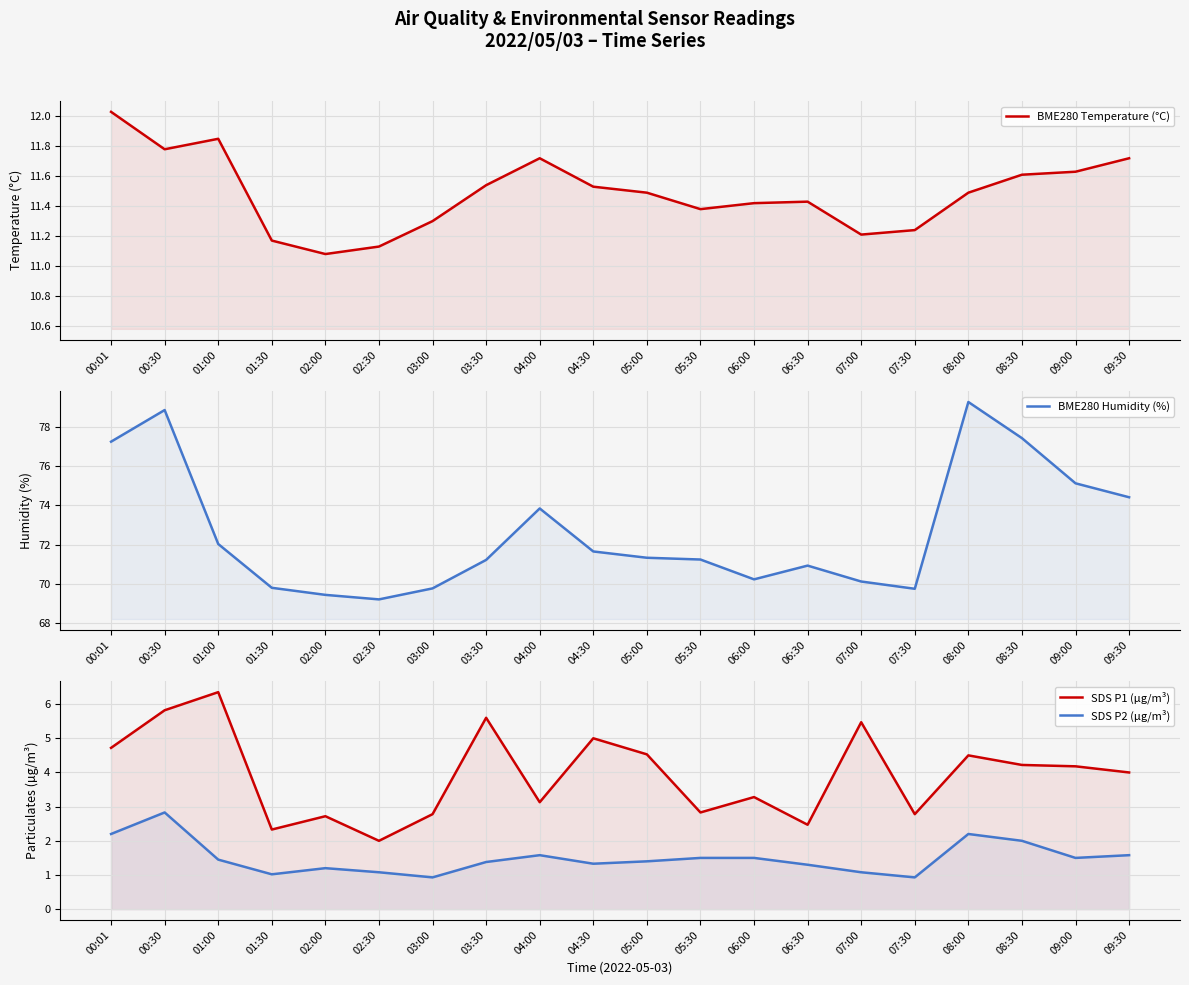

True or false: BME280 Temperature (°C) and SDS P1 (µg/m³) cross at least once.

False